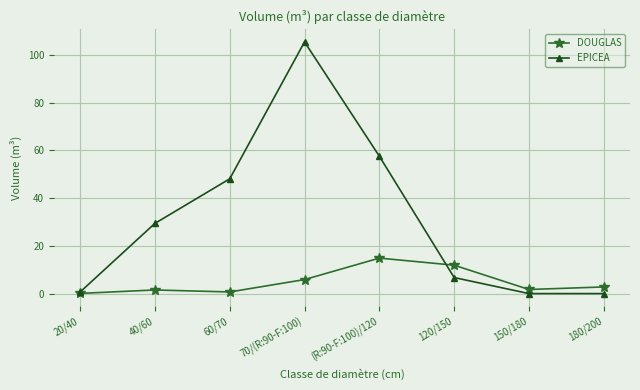

Which series has the widest spread of values?

EPICEA